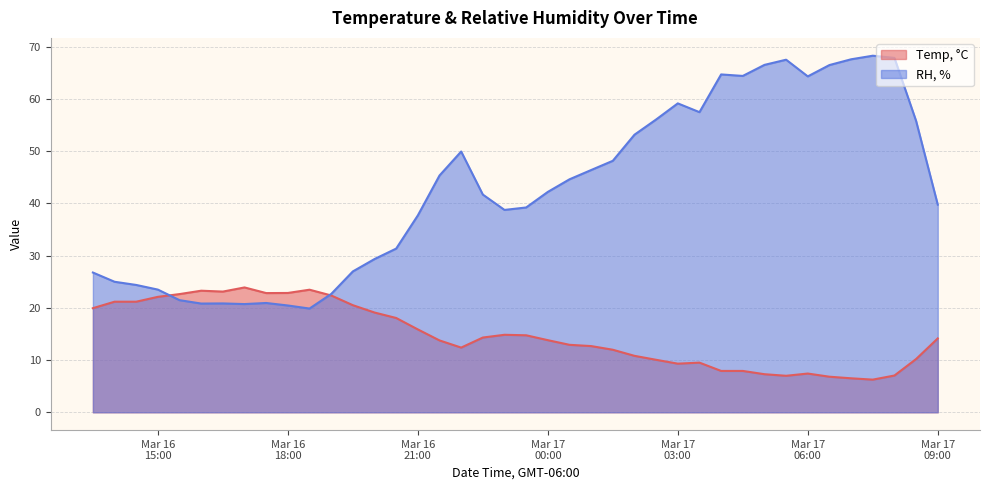

What is the maximum value shown in the chart?

68.3